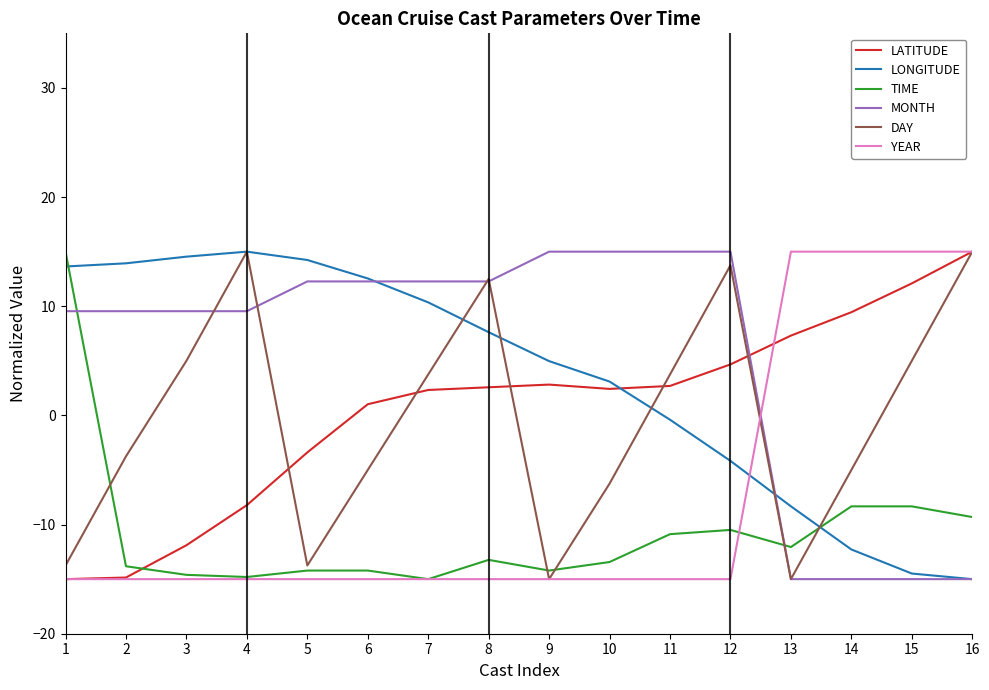

Read the LATITUDE value at 3.

-11.9